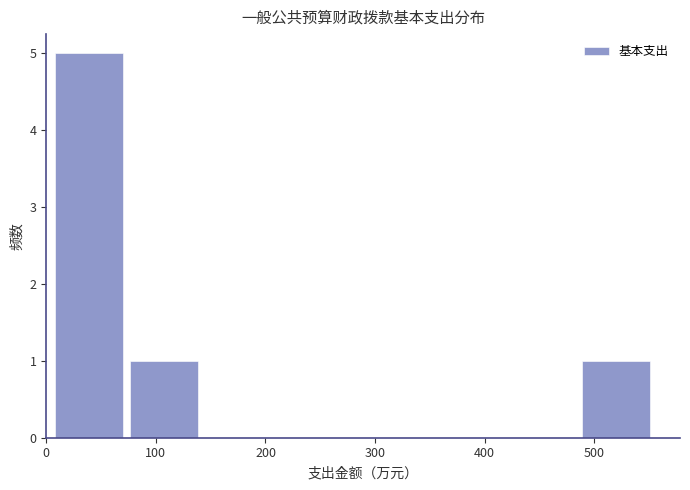

Reading left to right, transcribe this chart: for each bar, give the range it covers on the x-axis and its height. Neither the bar edges nor the heights are printed on the chart, so give them approximately, as read against the axes.

0 to 70: 5
70 to 140: 1
140 to 210: 0
210 to 280: 0
280 to 350: 0
350 to 420: 0
420 to 490: 0
490 to 550: 1